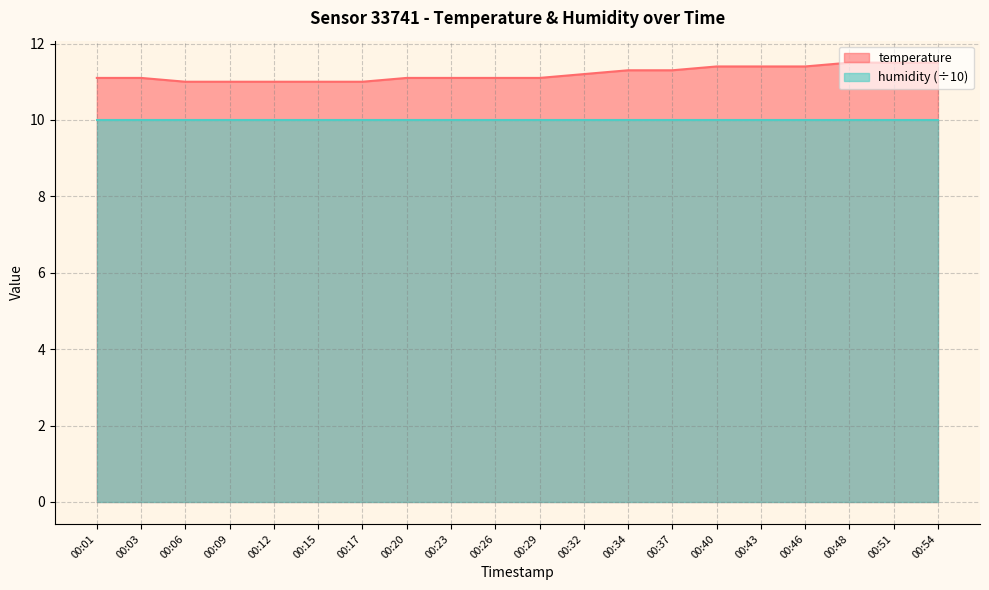

What is the ratio of the value at 00:34 to the value at 00:40?

1.0